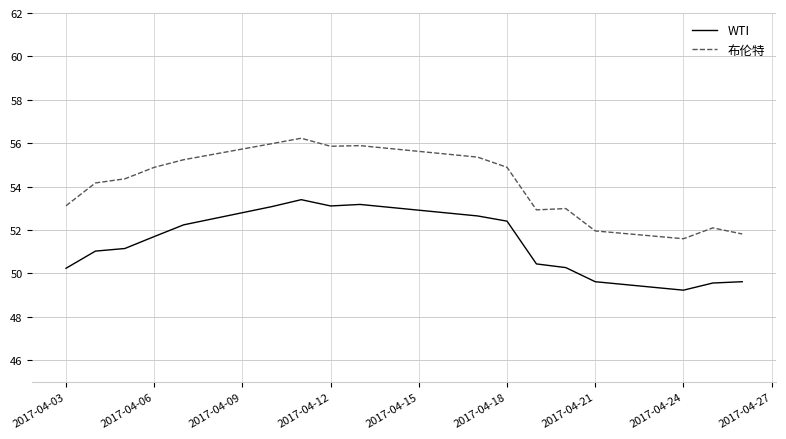

True or false: WTI has more than 0 interior local peaks.

True